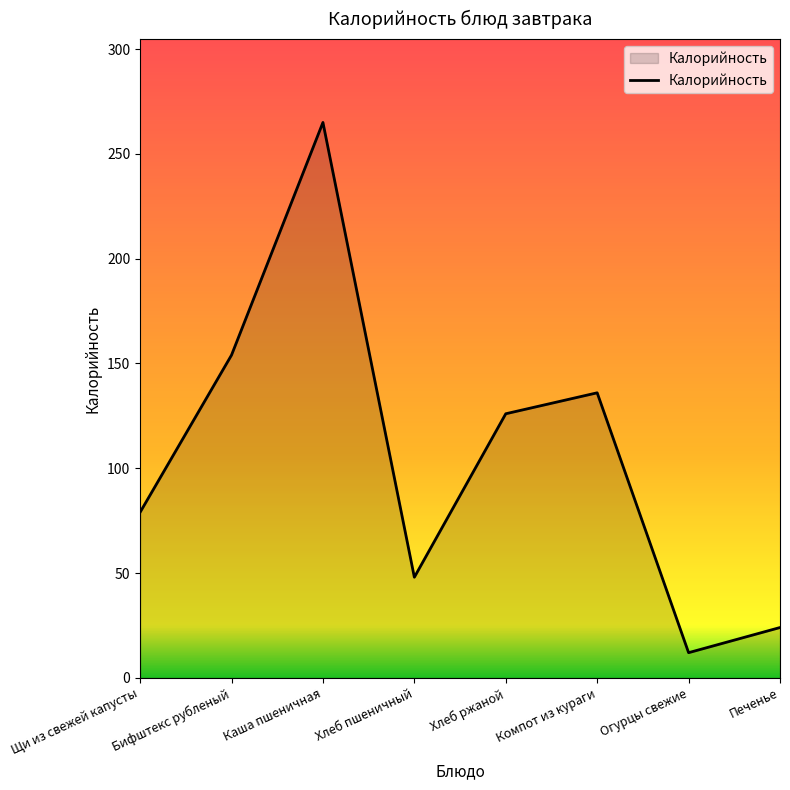

Where is the data nearest to the value 138?

Компот из кураги